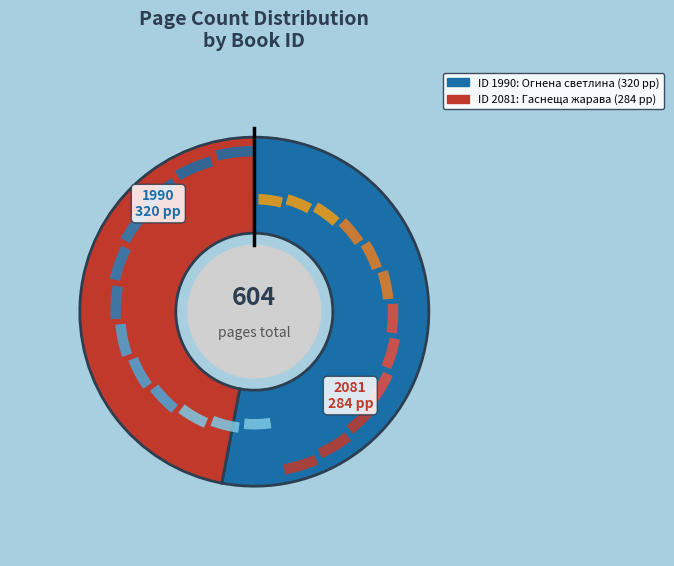

Rank the categories by value from lowest to highest.

2081, 1990